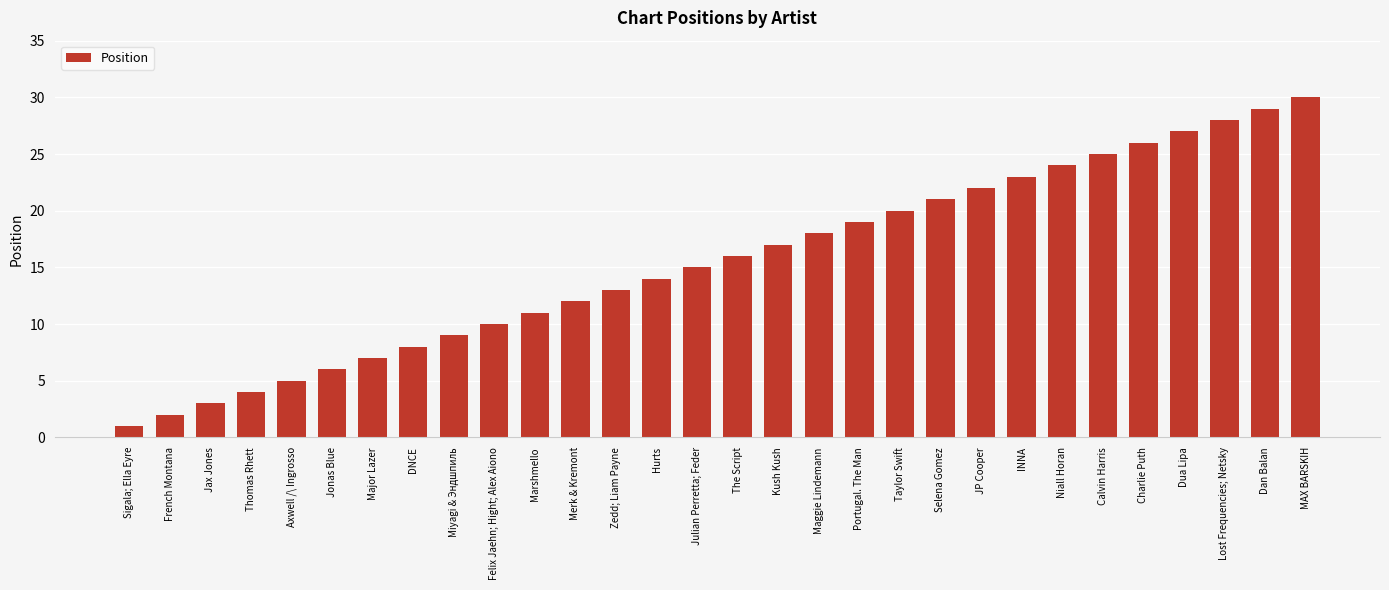

Reading left to right, what are all the values shown in this chart?

Sigala; Ella Eyre=1	French Montana=2	Jax Jones=3	Thomas Rhett=4	Axwell /\ Ingrosso=5	Jonas Blue=6	Major Lazer=7	DNCE=8	Miyagi & Эндшпиль=9	Felix Jaehn; Hight; Alex Aiono=10	Marshmello=11	Merk & Kremont=12	Zedd; Liam Payne=13	Hurts=14	Julian Perretta; Feder=15	The Script=16	Kush Kush=17	Maggie Lindemann=18	Portugal. The Man=19	Taylor Swift=20	Selena Gomez=21	JP Cooper=22	INNA=23	Niall Horan=24	Calvin Harris=25	Charlie Puth=26	Dua Lipa=27	Lost Frequencies; Netsky=28	Dan Balan=29	MAX BARSKIH=30